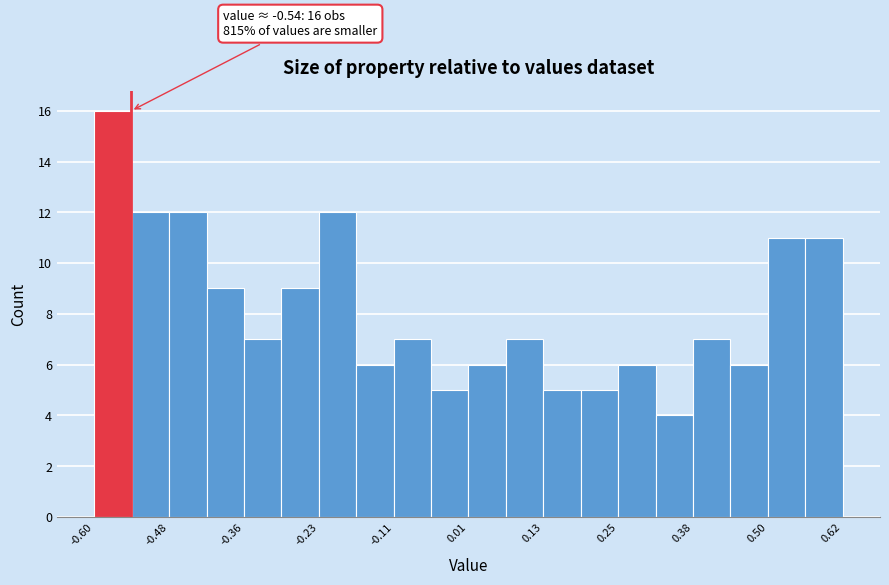

Read against the x-axis, roughly where is the centre of the tallest bar?

-0.56